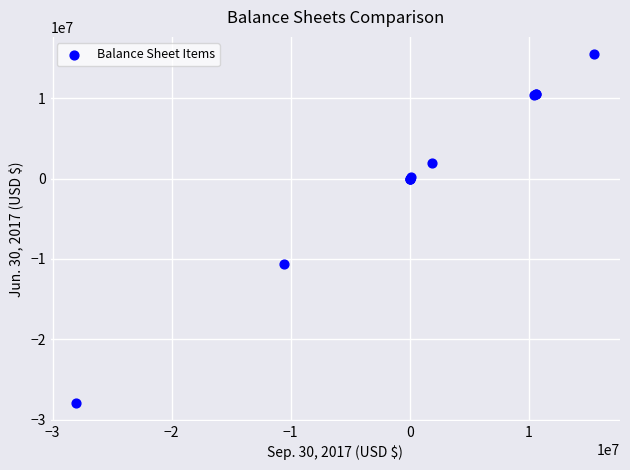

What Y value in the scatter plot is closest to -6245208?

-10574869